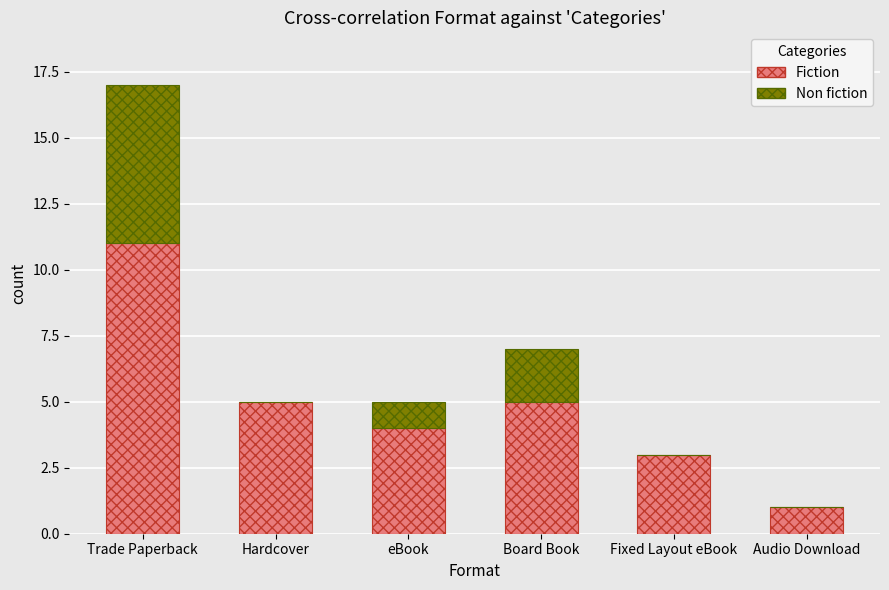

What is the maximum value for Fiction?

11